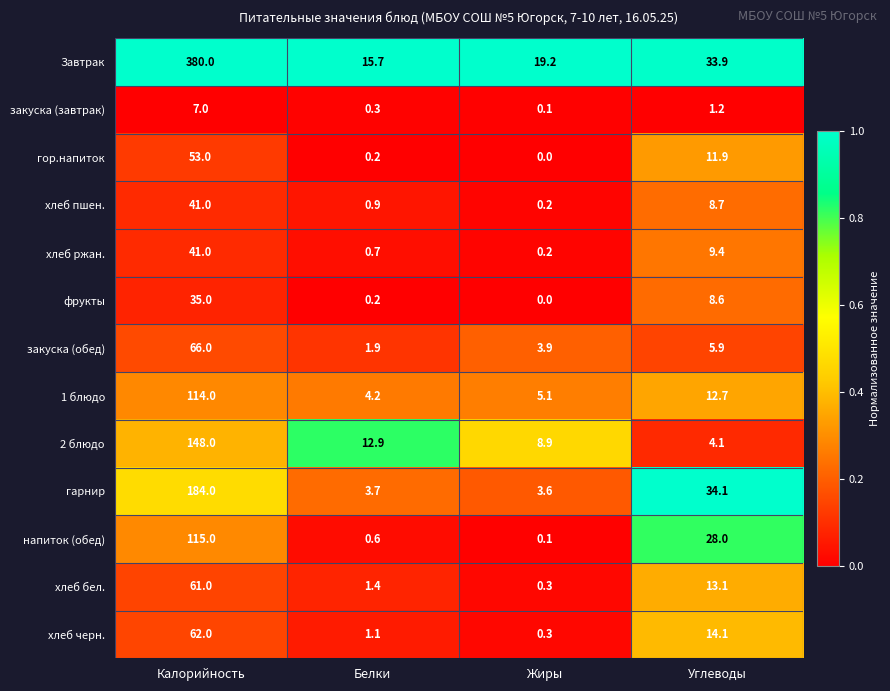

Rank the categories by 1 блюдо value from highest to lowest.

Калорийность, Углеводы, Жиры, Белки